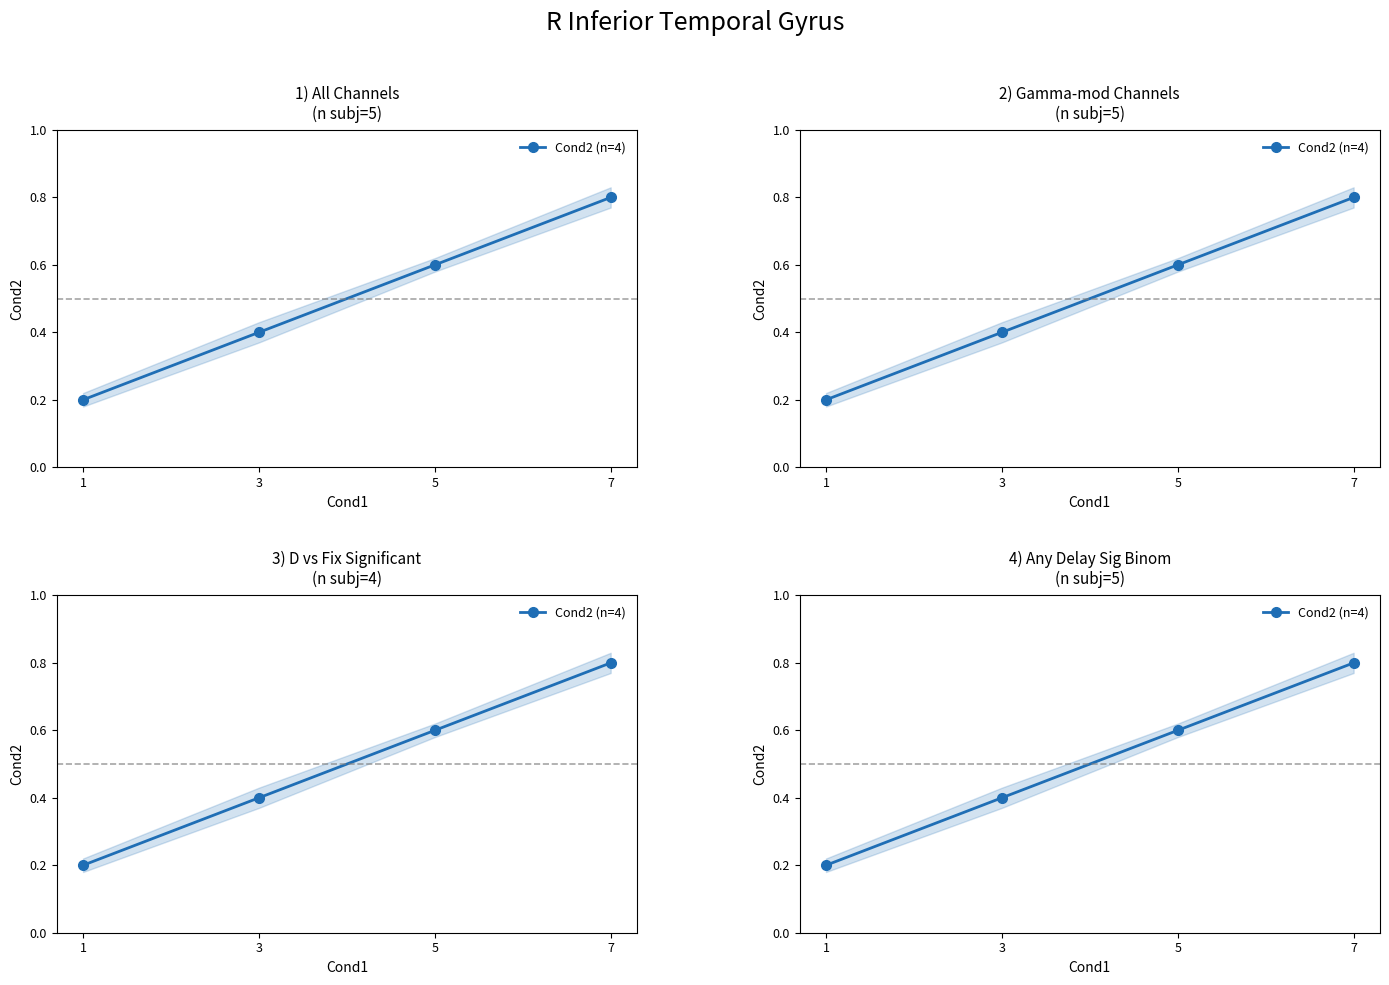

Read the value at 7.

0.8